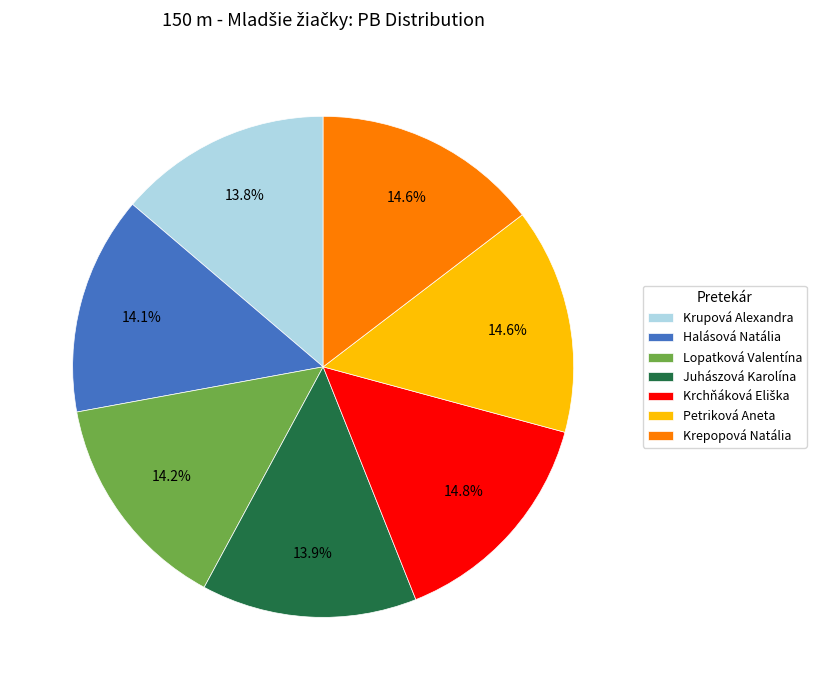

Between Petriková Aneta and Juhászová Karolína, which is larger?

Petriková Aneta